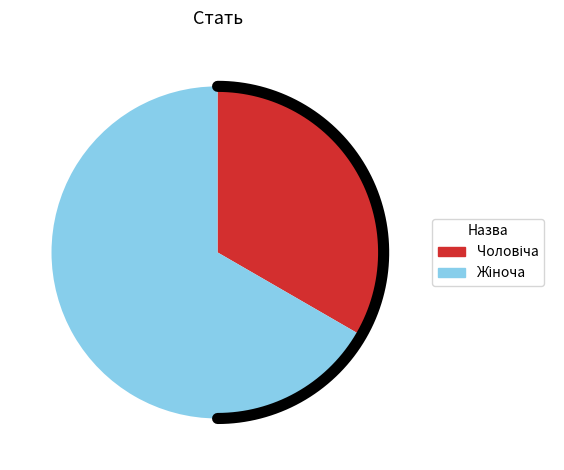

Does Жіноча represent more than half of the total?

Yes